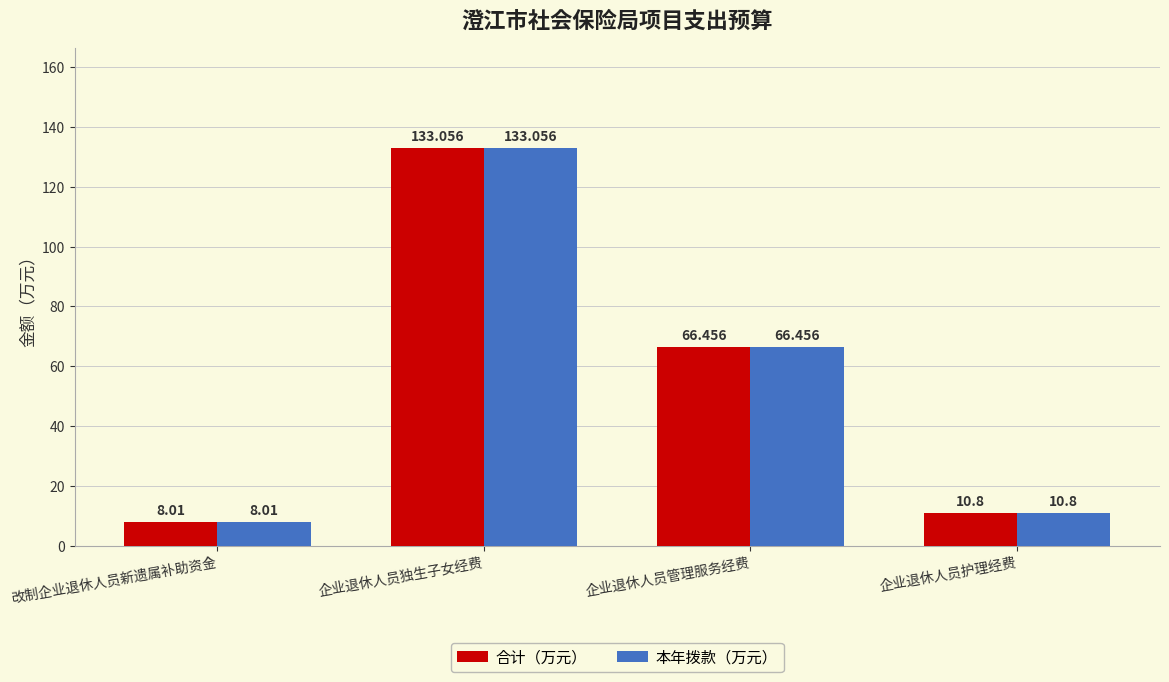

What is the label of the 2nd bar from the right?

企业退休人员管理服务经费